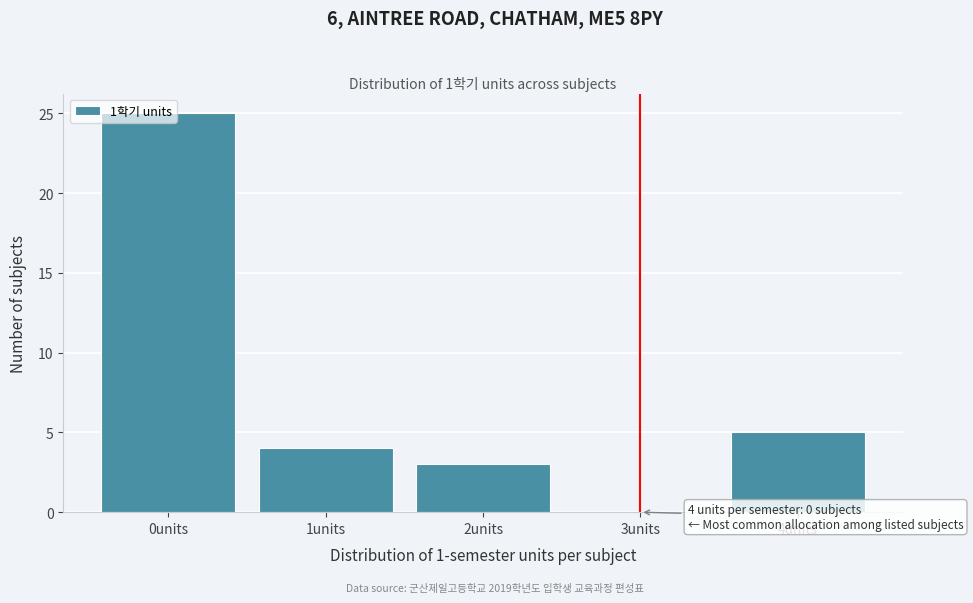

What is the sum of all values?

37